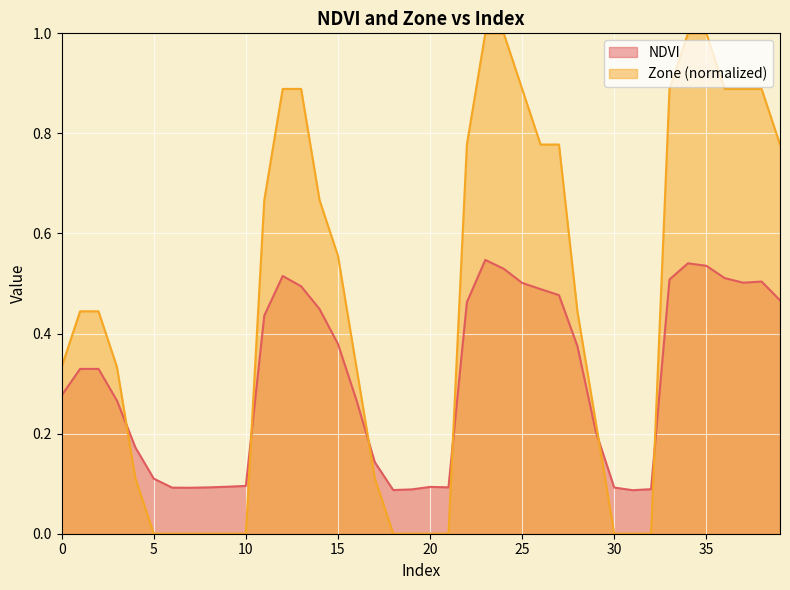

What is the value of the NDVI point at the 21st from the left?

0.1